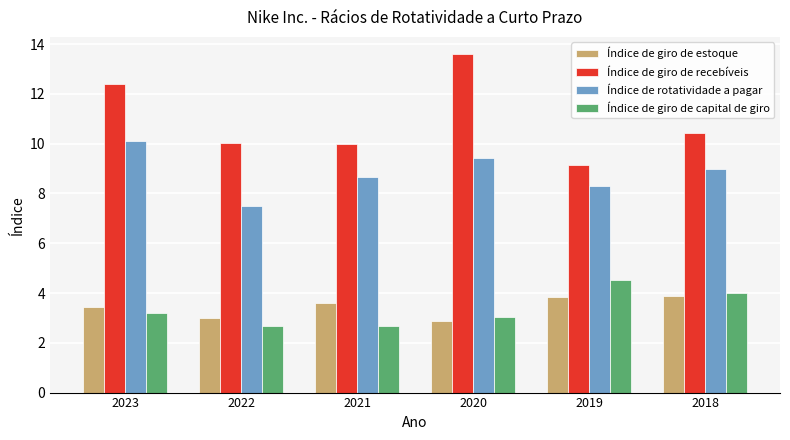

Which series has the largest total across all categories?

Índice de giro de recebíveis